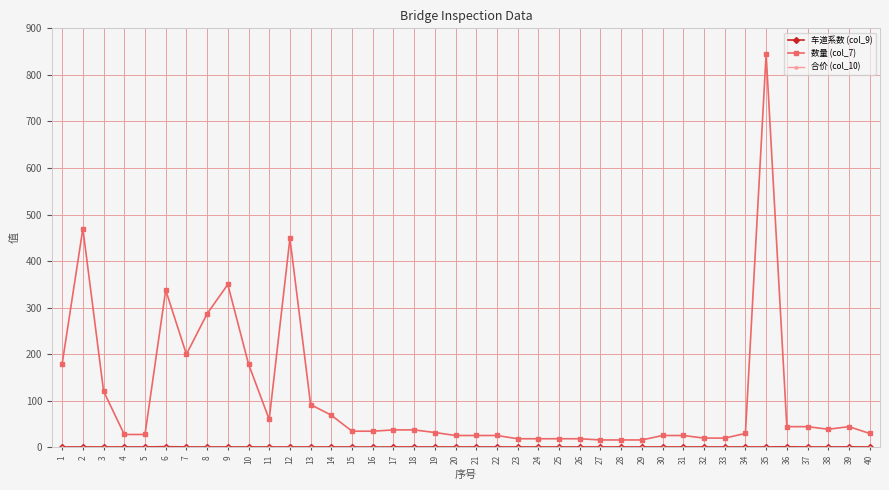

Which series has the widest spread of values?

数量 (col_7)